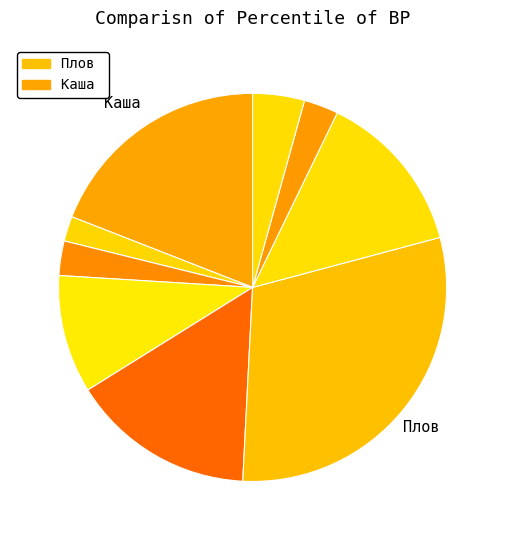

How many slices are in this pie chart?

9